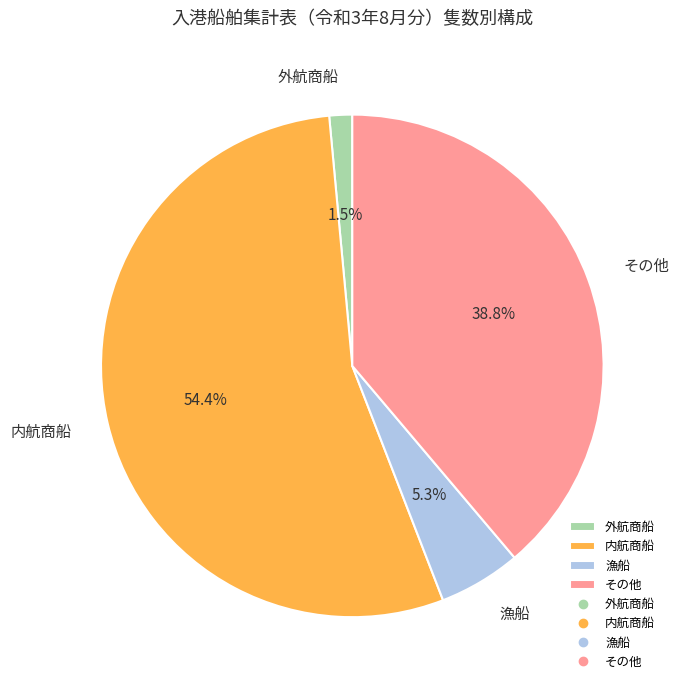

Between 外航商船 and 内航商船, which is larger?

内航商船